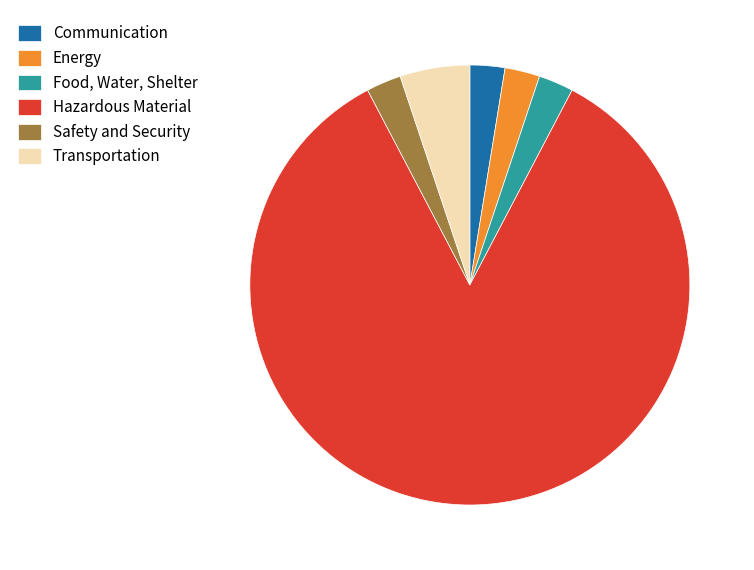

What is the ratio of the value at Food, Water, Shelter to the value at Transportation?

0.5